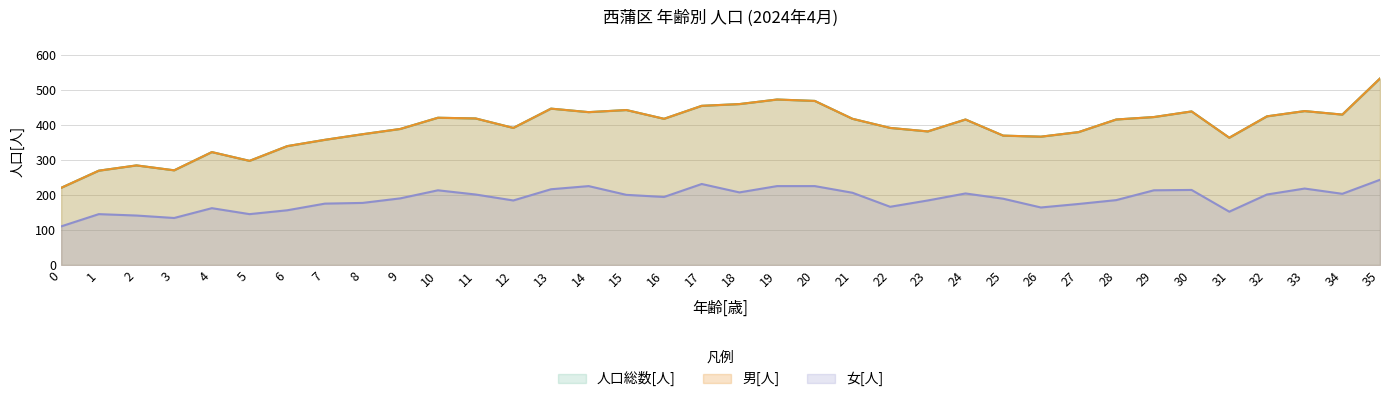

What is the sum of the 女[人] values at 14 and 20?

450